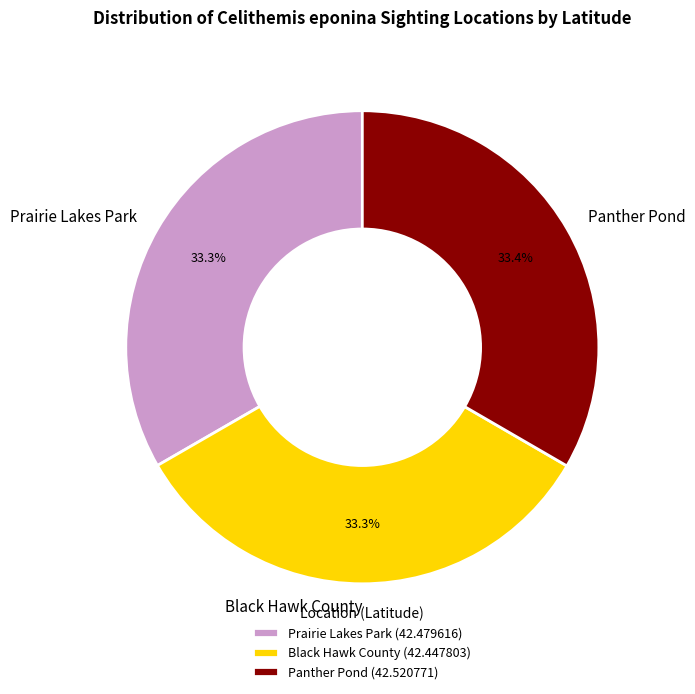

Approximately how many times larger is the value at Prairie Lakes Park compared to Panther Pond?

1.0